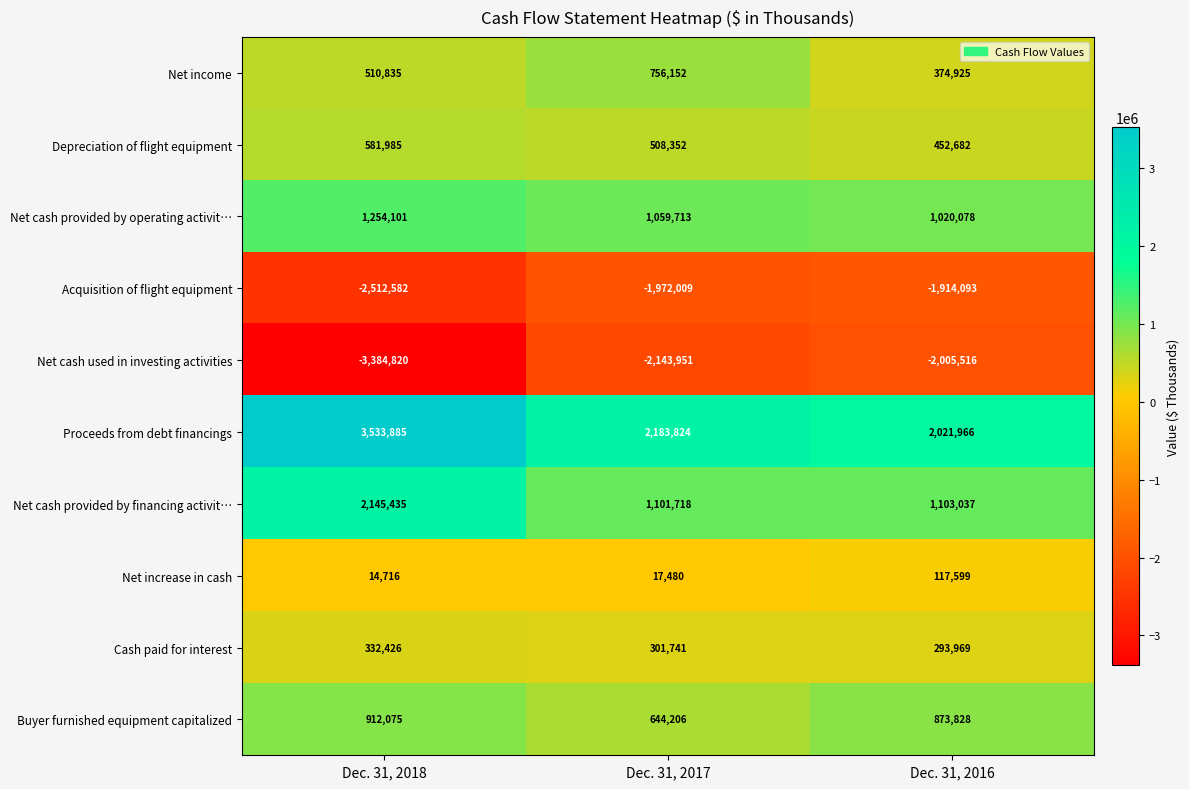

Reading left to right, transcribe all the data shown in this chart.

Net income: Dec. 31, 2018=510835	Dec. 31, 2017=756152	Dec. 31, 2016=374925
Depreciation of flight equipment: Dec. 31, 2018=581985	Dec. 31, 2017=508352	Dec. 31, 2016=452682
Net cash provided by operating activit…: Dec. 31, 2018=1254101	Dec. 31, 2017=1059713	Dec. 31, 2016=1020078
Acquisition of flight equipment: Dec. 31, 2018=-2512582	Dec. 31, 2017=-1972009	Dec. 31, 2016=-1914093
Net cash used in investing activities: Dec. 31, 2018=-3384820	Dec. 31, 2017=-2143951	Dec. 31, 2016=-2005516
Proceeds from debt financings: Dec. 31, 2018=3533885	Dec. 31, 2017=2183824	Dec. 31, 2016=2021966
Net cash provided by financing activit…: Dec. 31, 2018=2145435	Dec. 31, 2017=1101718	Dec. 31, 2016=1103037
Net increase in cash: Dec. 31, 2018=14716	Dec. 31, 2017=17480	Dec. 31, 2016=117599
Cash paid for interest: Dec. 31, 2018=332426	Dec. 31, 2017=301741	Dec. 31, 2016=293969
Buyer furnished equipment capitalized: Dec. 31, 2018=912075	Dec. 31, 2017=644206	Dec. 31, 2016=873828